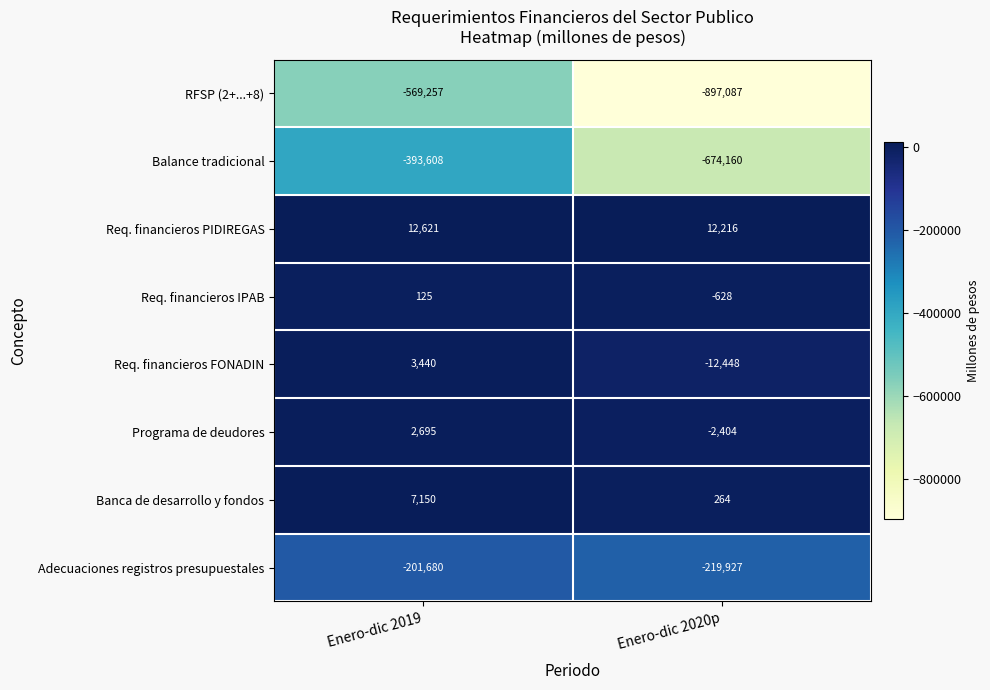

At which label is RFSP (2+...+8) closest to -733172?

Enero-dic 2019